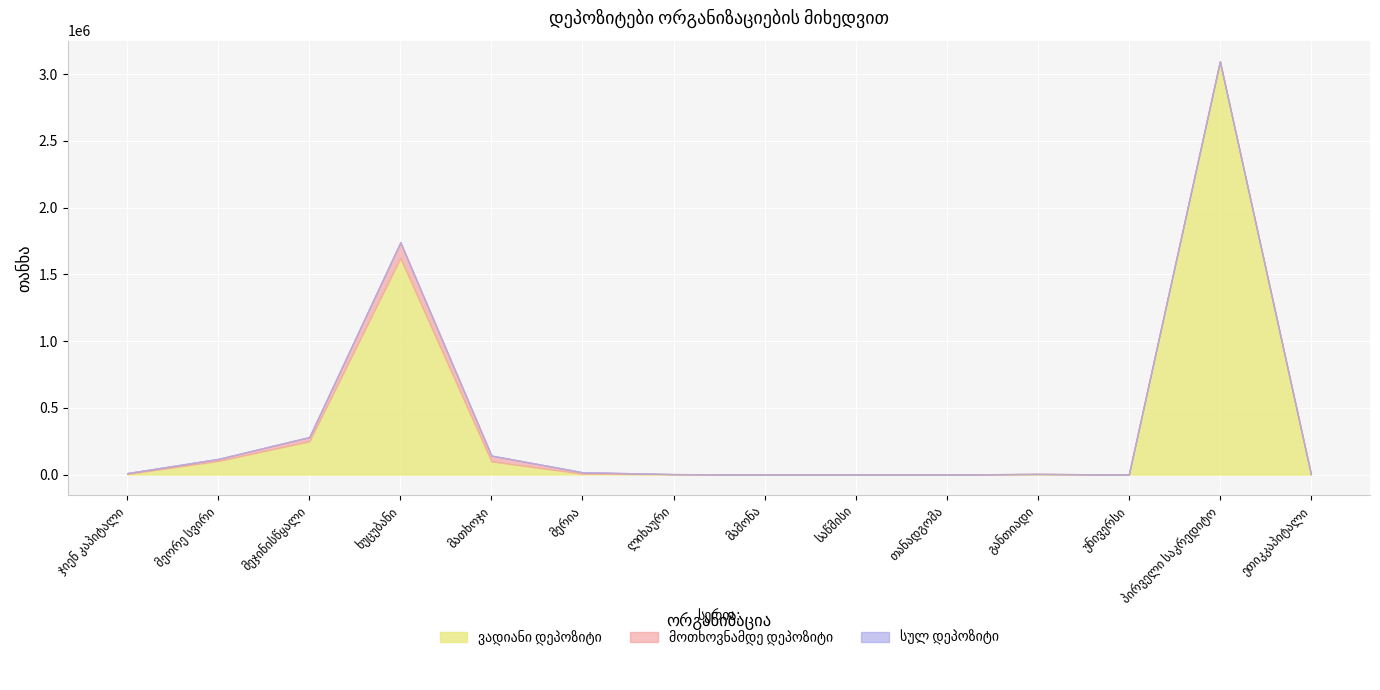

Is it true that ვადიანი დეპოზიტი equals 8884 at მერია?

False